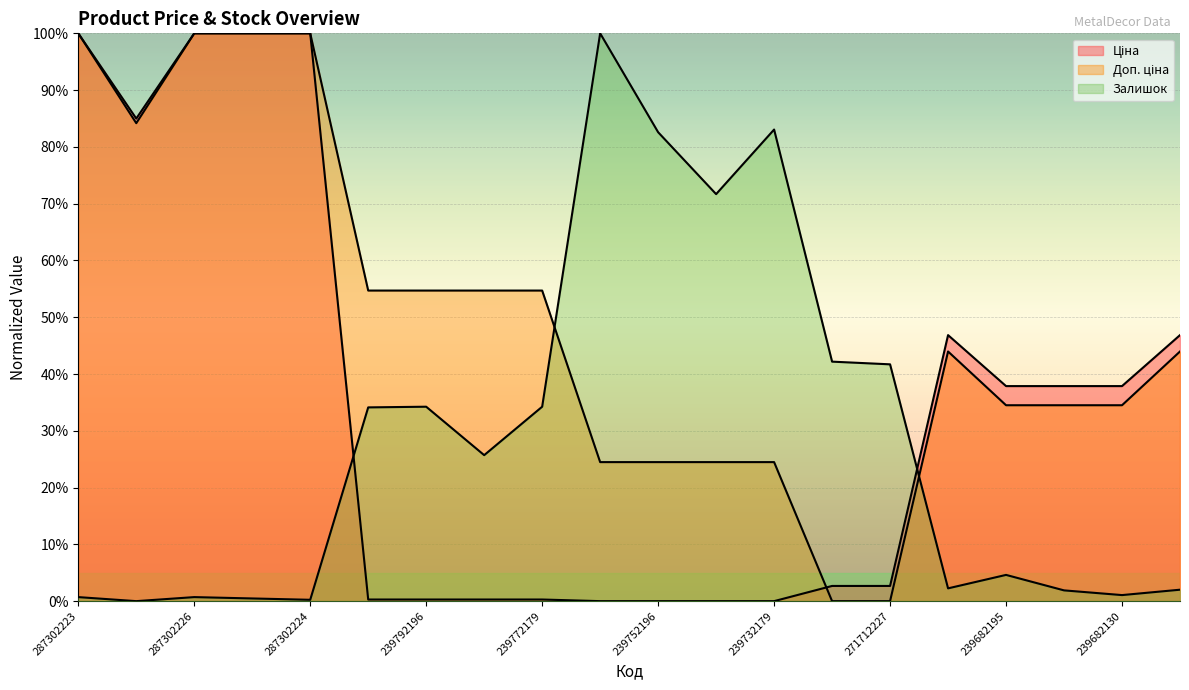

What is the difference between the second highest and minimum values in the Доп. ціна series?

100.0